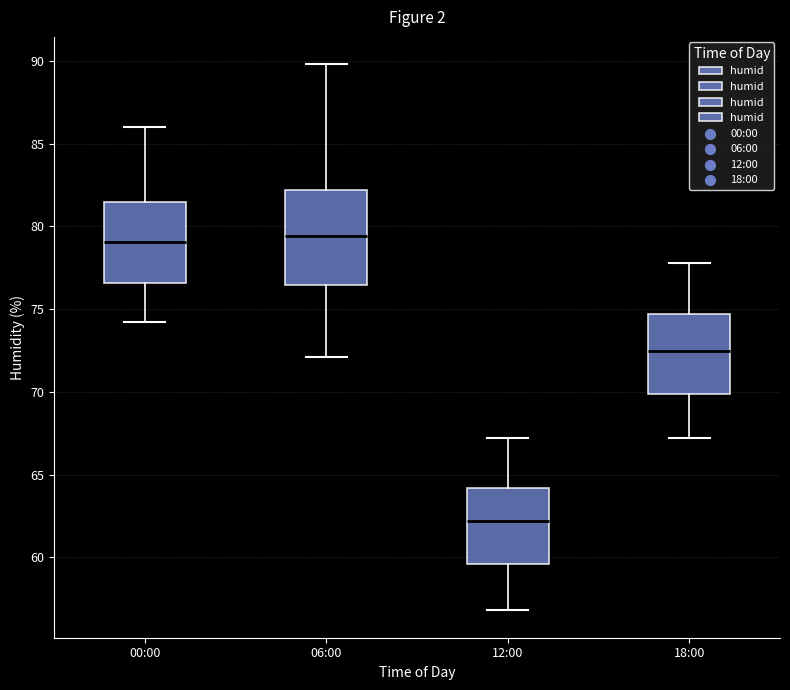

Where does the upper whisker of the box for 18:00 end on the y-axis? The values are not printed on the chart, so give them approximately, as read against the axis.

78.0